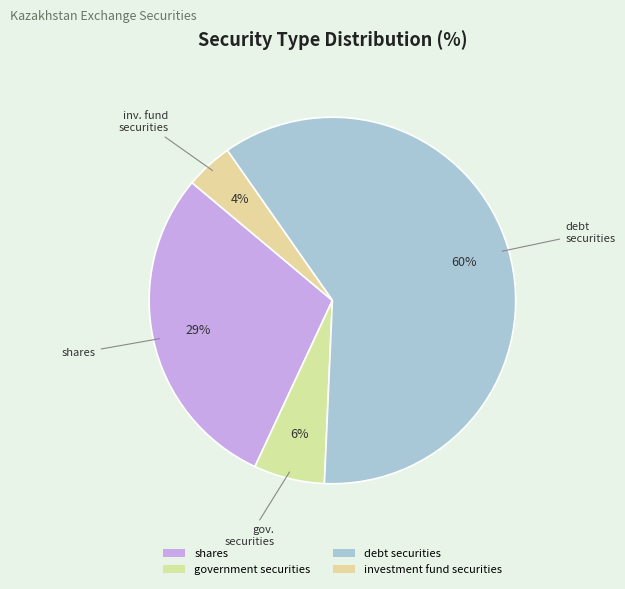

Does shares represent more than half of the total?

No